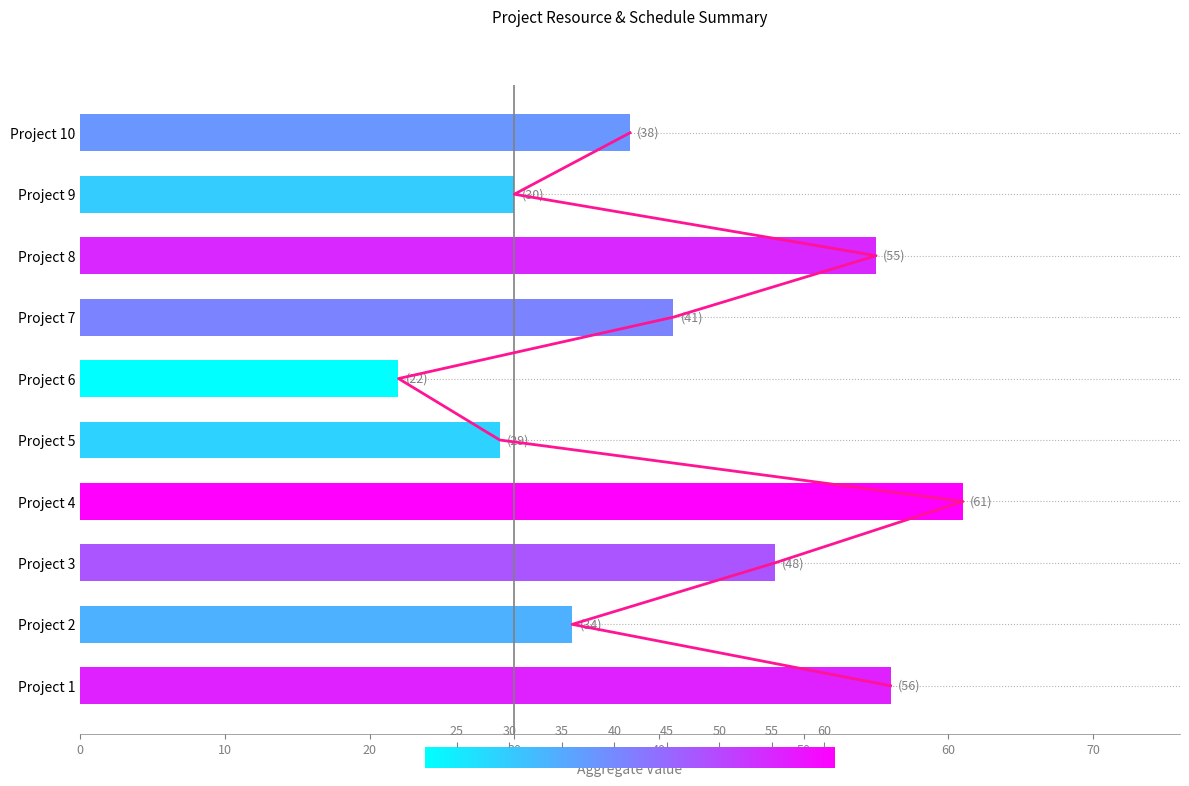

How many values are below 41?

5